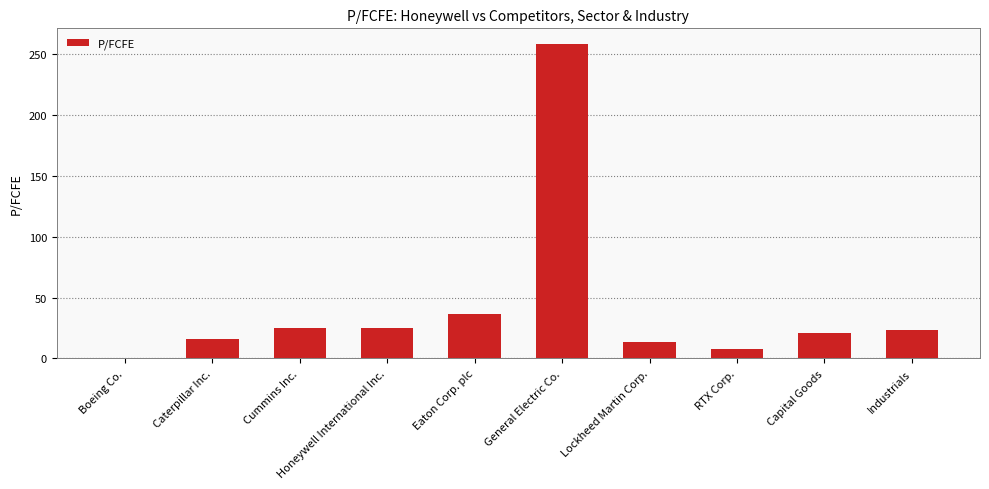

The chart shows a value of 16.1 at Caterpillar Inc.. True or false?

True